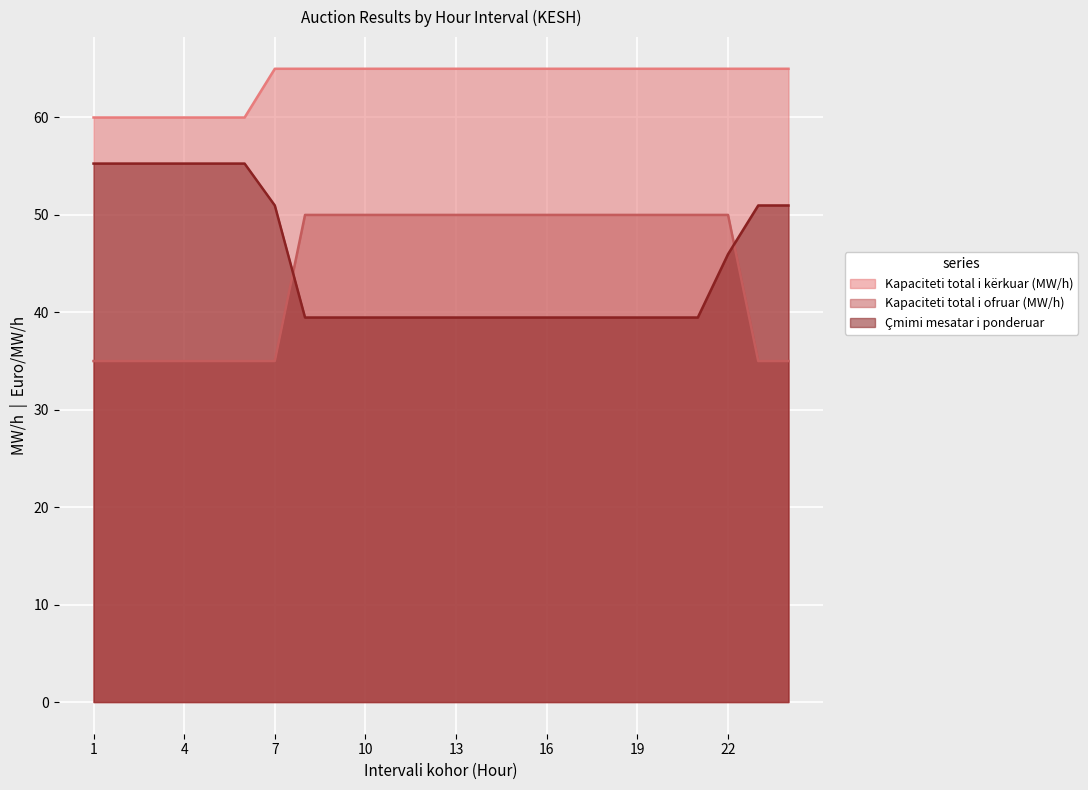

True or false: Çmimi mesatar i ponderuar and Kapaciteti total i ofruar (MW/h) cross at least once.

True